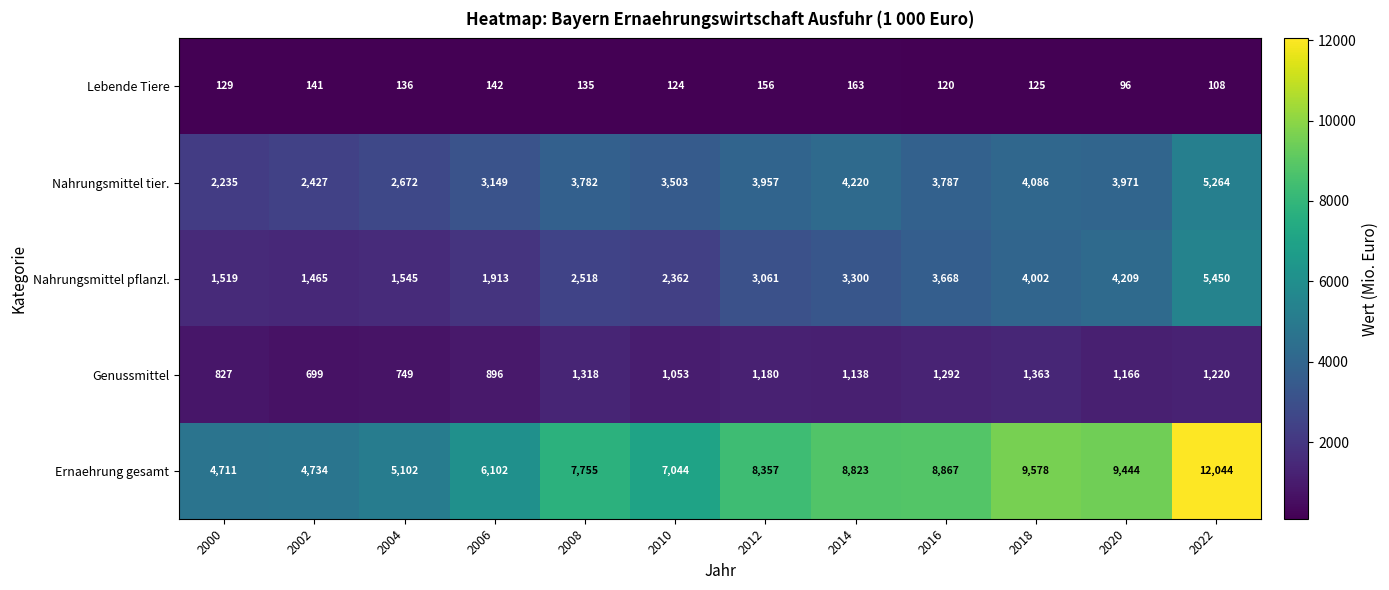

What is the difference between the Lebende Tiere values at 2004 and 2002?

5